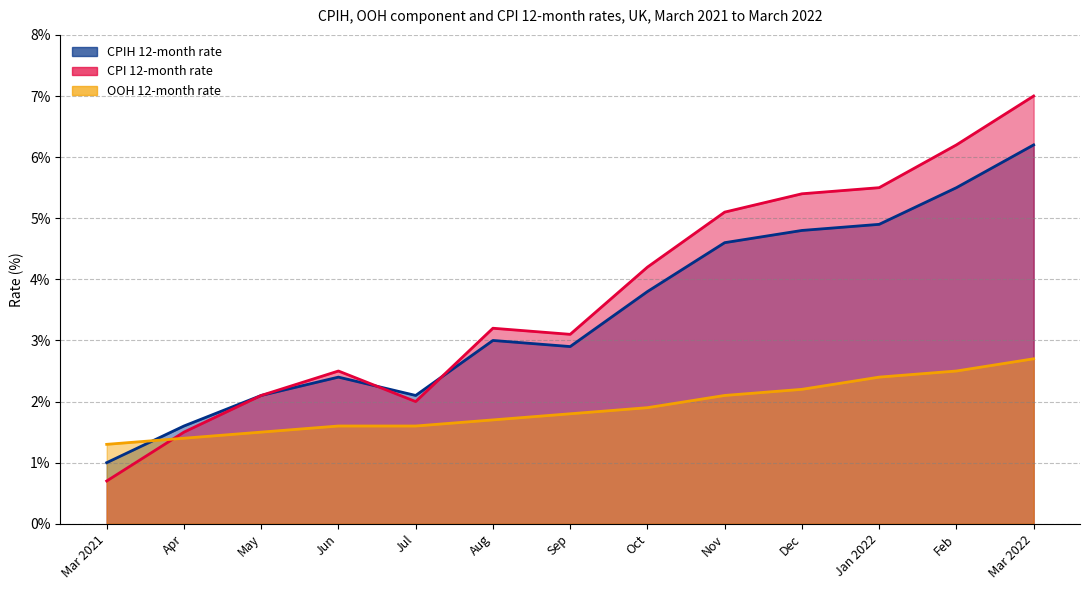

At which category does the chart reach its peak across all series?

Mar 2022